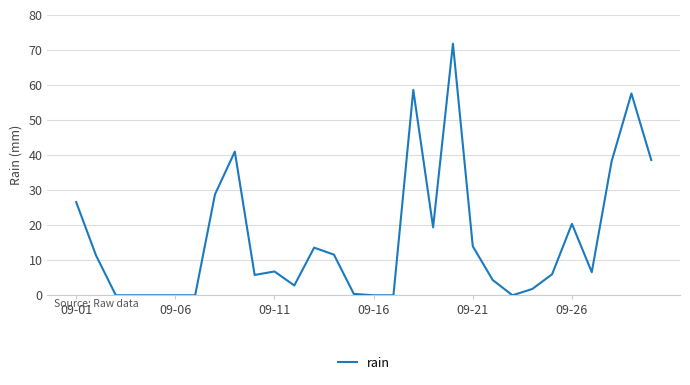

What is the maximum value shown in the chart?

71.8